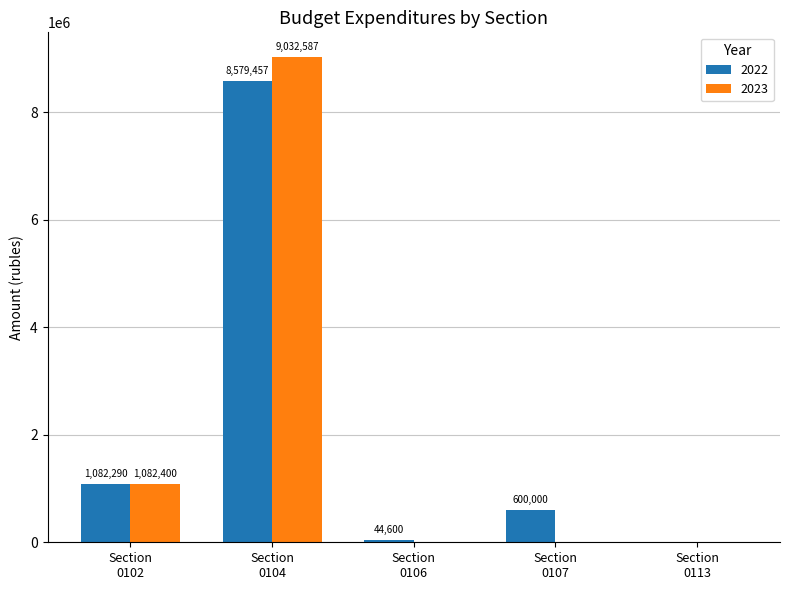

What is the highest value of the 2023 series?

9032587.0